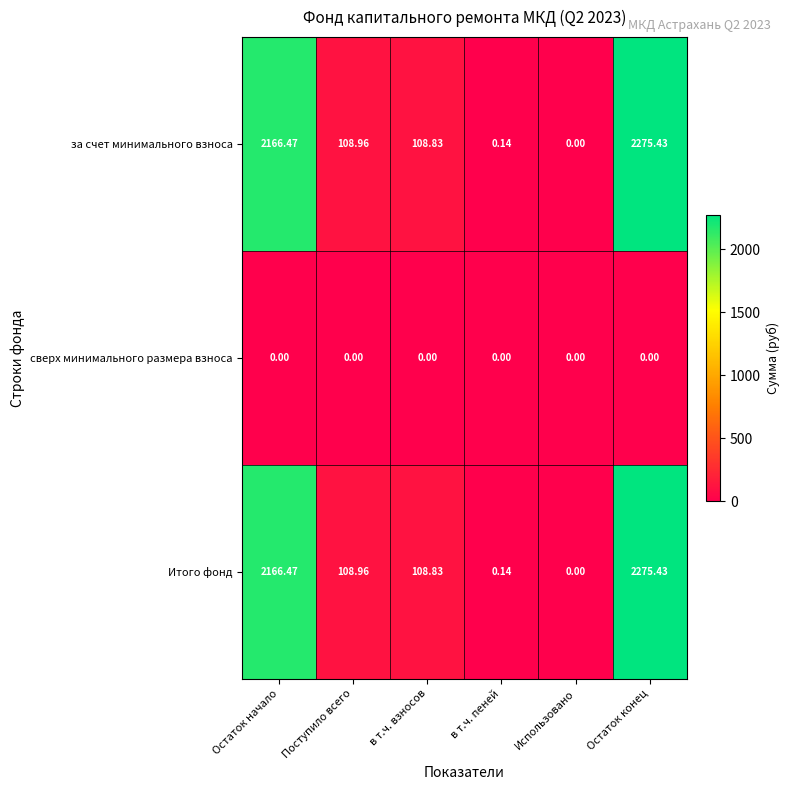

At which label is за счет минимального взноса closest to 1137?

Поступило всего